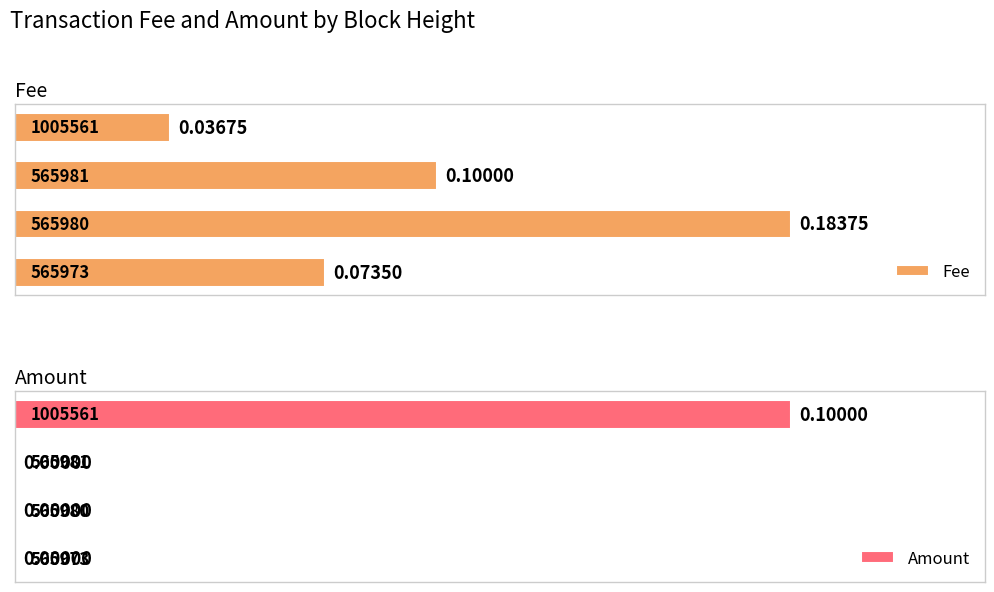

What is the greatest value displayed?

0.2